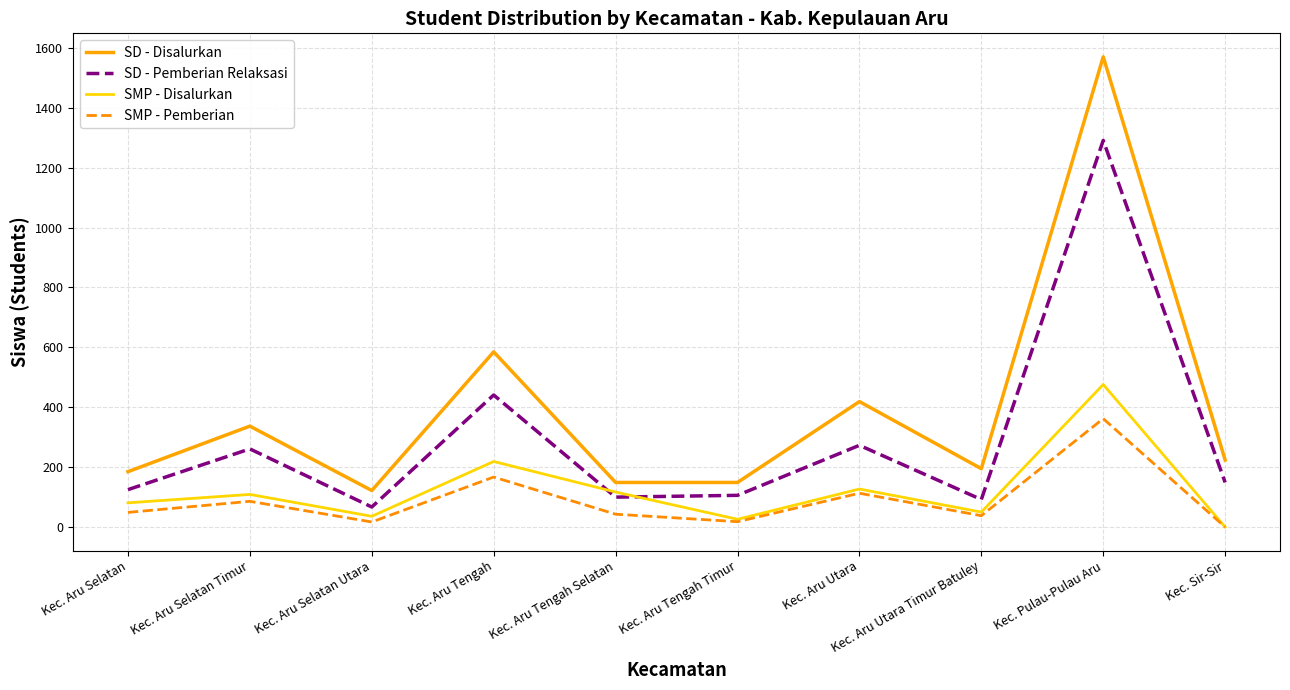

What is the maximum value for SMP - Pemberian?

362